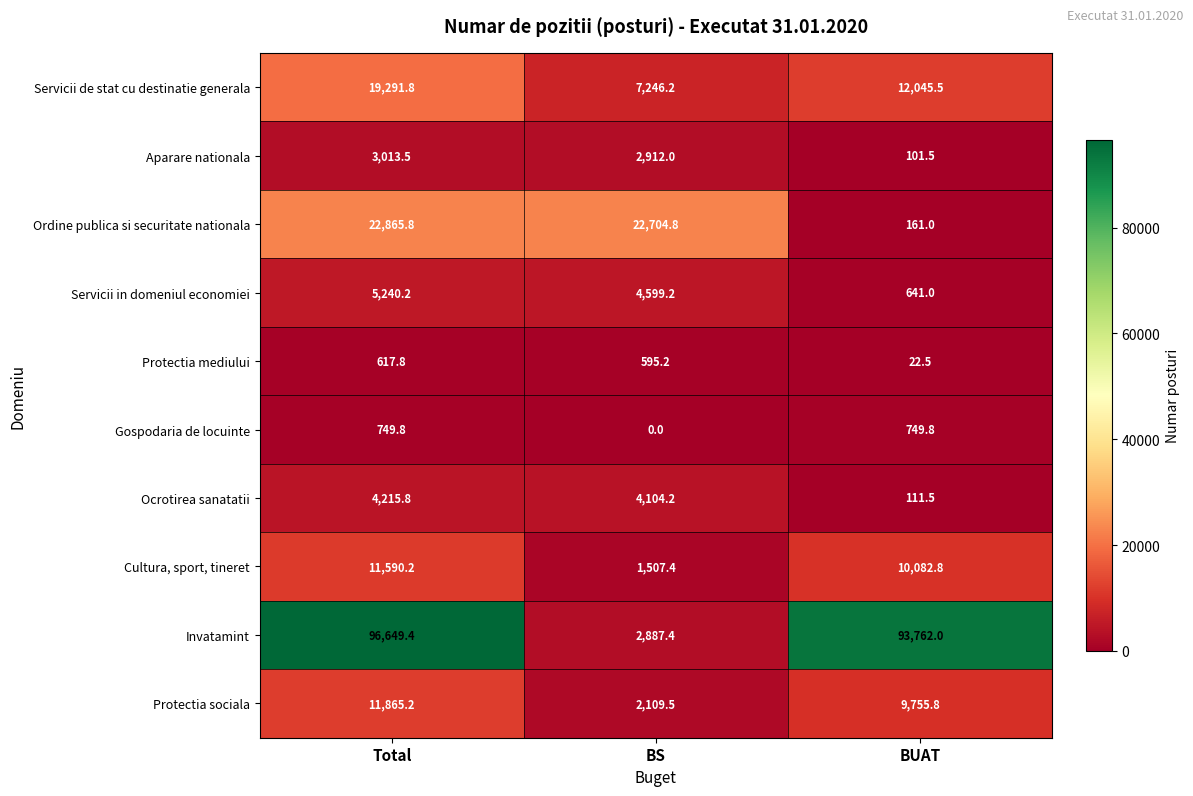

Where does the Protectia sociala series first go above 9755?

Total